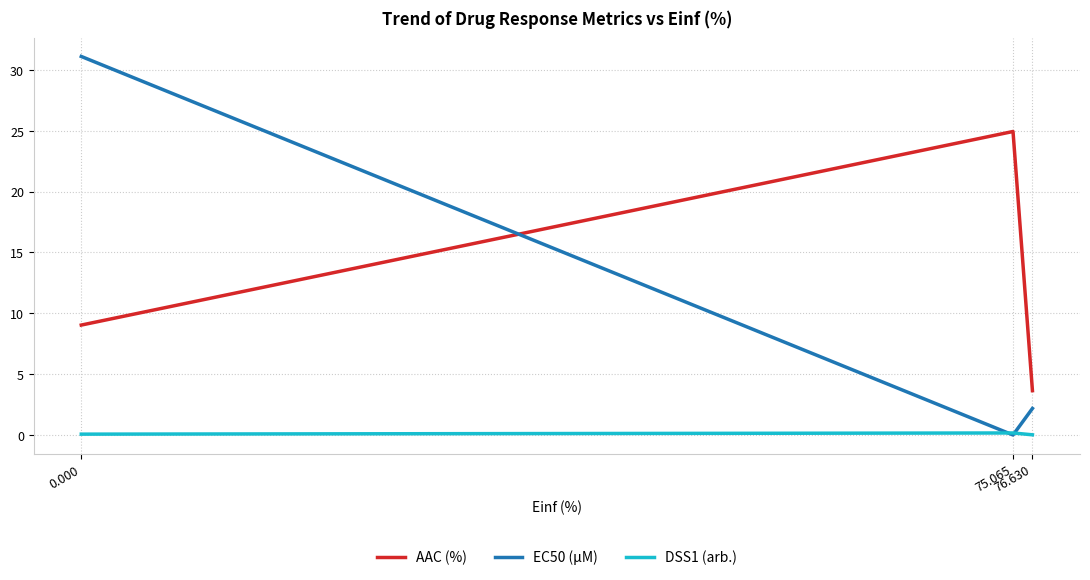

What is the maximum value shown in the chart?

31.1